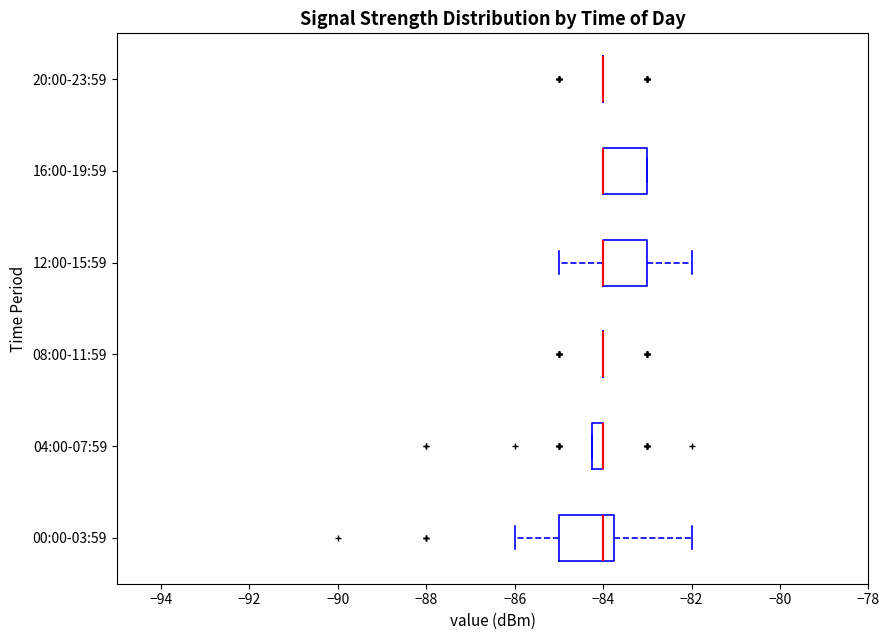

Which box is the widest, from its left edge to its right edge?

00:00-03:59